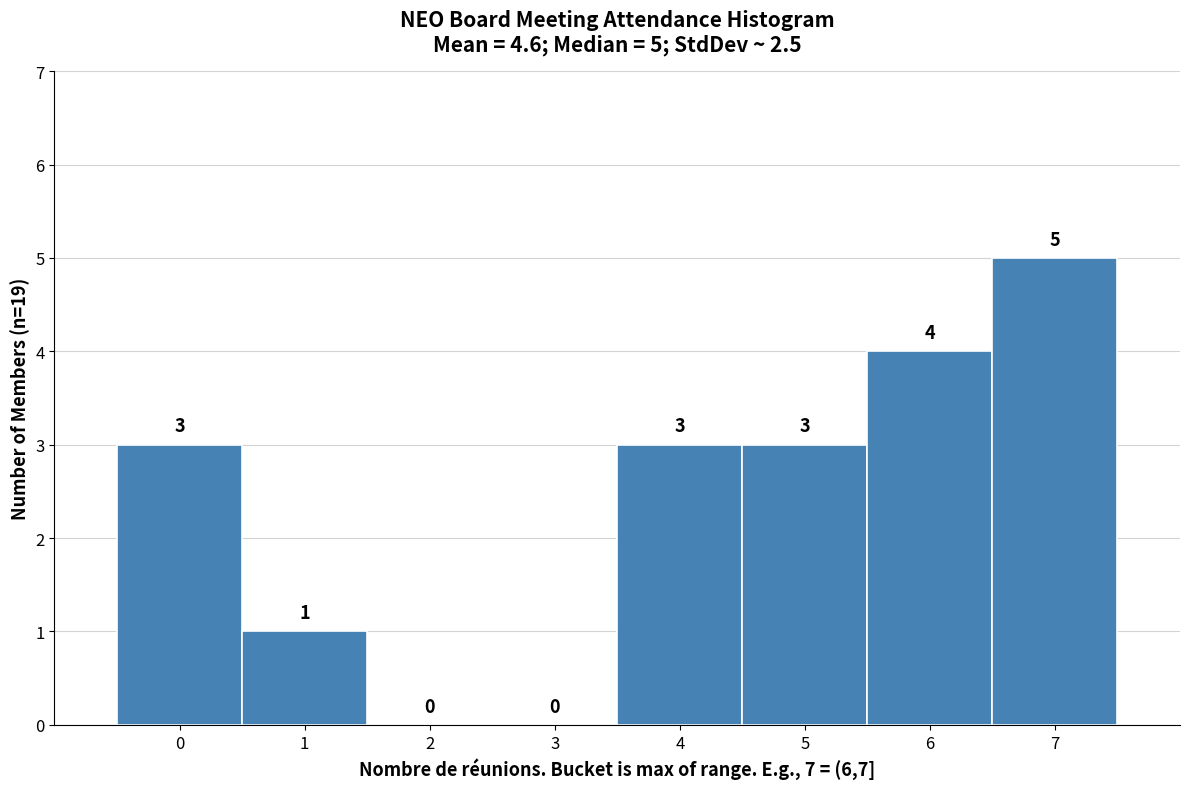

Reading left to right, list all the values displayed in this chart.

0=3	1=1	2=0	3=0	4=3	5=3	6=4	7=5